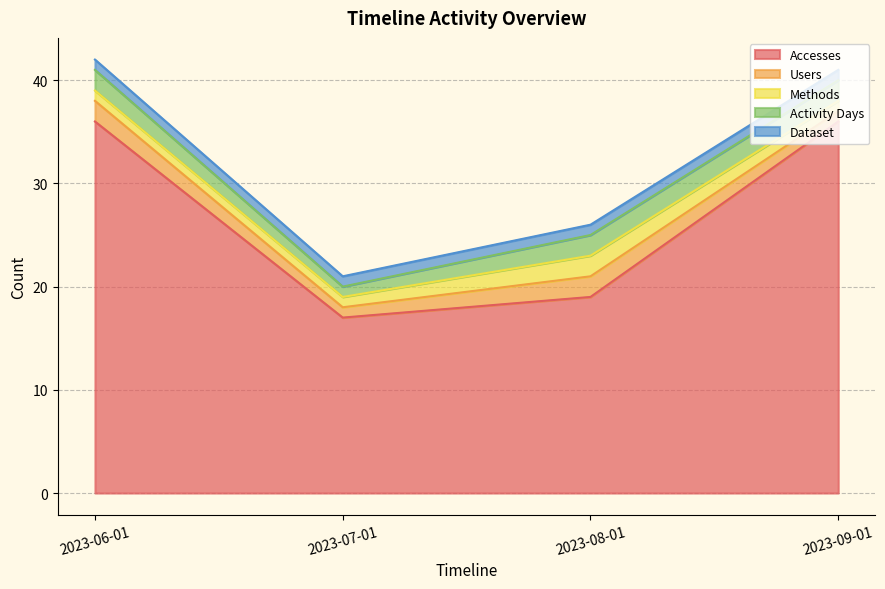

Which series has the widest spread of values?

Accesses